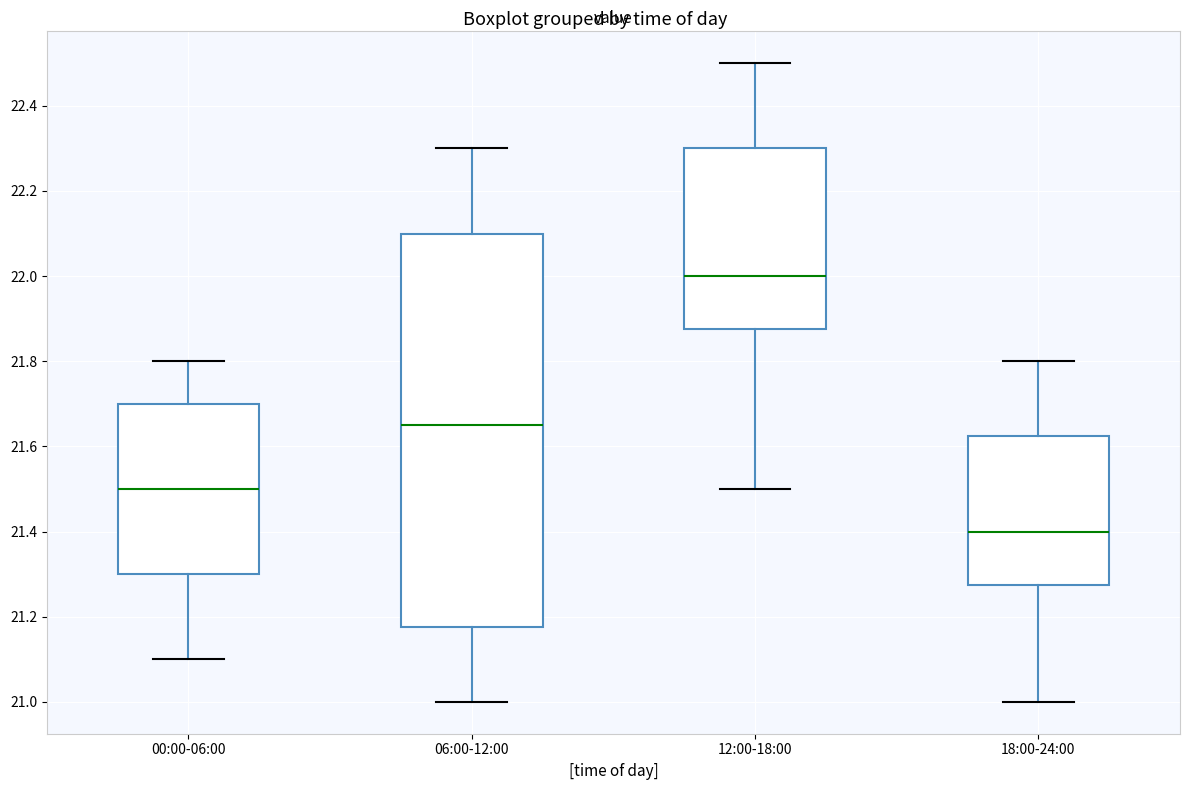

Reading left to right, transcribe this box plot: for each box, give where its median line is, the range the box spans, and where its two whiskers end, as read against the y-axis. The values are not printed on the chart, so give them approximately, as read against the axis.

00:00-06:00: median 21.50, box 21.30 to 21.70, whiskers 21.10 to 21.80
06:00-12:00: median 21.66, box 21.18 to 22.10, whiskers 21.00 to 22.30
12:00-18:00: median 22.00, box 21.88 to 22.30, whiskers 21.50 to 22.50
18:00-24:00: median 21.40, box 21.28 to 21.62, whiskers 21.00 to 21.80